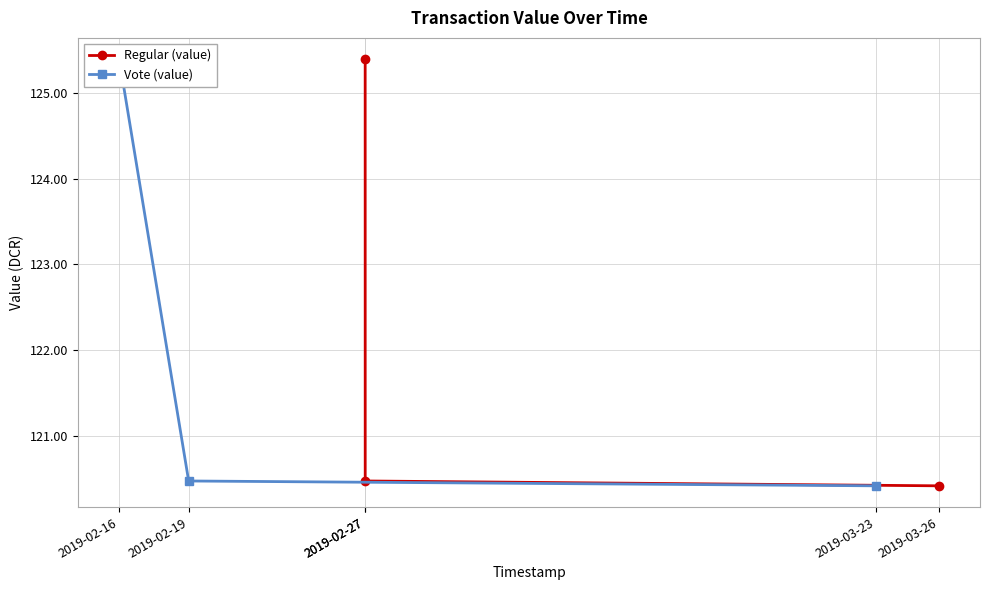

Which series has the widest spread of values?

Regular (value)